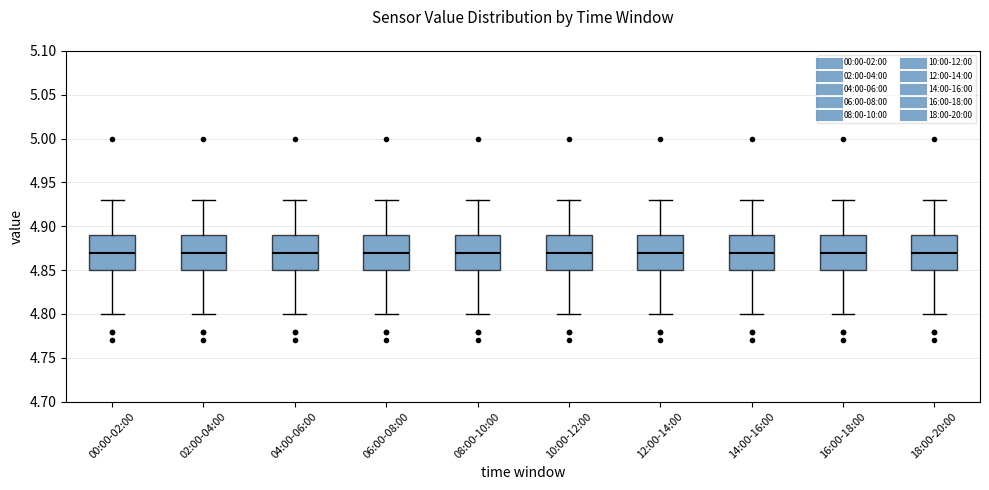

Reading left to right, read every box against the y-axis: the position of its median line, the range the box covers, and the ends of its whiskers. The values are not printed on the chart, so give them approximately, as read against the axis.

00:00-02:00: median 4.87, box 4.85 to 4.89, whiskers 4.80 to 4.93
02:00-04:00: median 4.87, box 4.85 to 4.89, whiskers 4.80 to 4.93
04:00-06:00: median 4.87, box 4.85 to 4.89, whiskers 4.80 to 4.93
06:00-08:00: median 4.87, box 4.85 to 4.89, whiskers 4.80 to 4.93
08:00-10:00: median 4.87, box 4.85 to 4.89, whiskers 4.80 to 4.93
10:00-12:00: median 4.87, box 4.85 to 4.89, whiskers 4.80 to 4.93
12:00-14:00: median 4.87, box 4.85 to 4.89, whiskers 4.80 to 4.93
14:00-16:00: median 4.87, box 4.85 to 4.89, whiskers 4.80 to 4.93
16:00-18:00: median 4.87, box 4.85 to 4.89, whiskers 4.80 to 4.93
18:00-20:00: median 4.87, box 4.85 to 4.89, whiskers 4.80 to 4.93